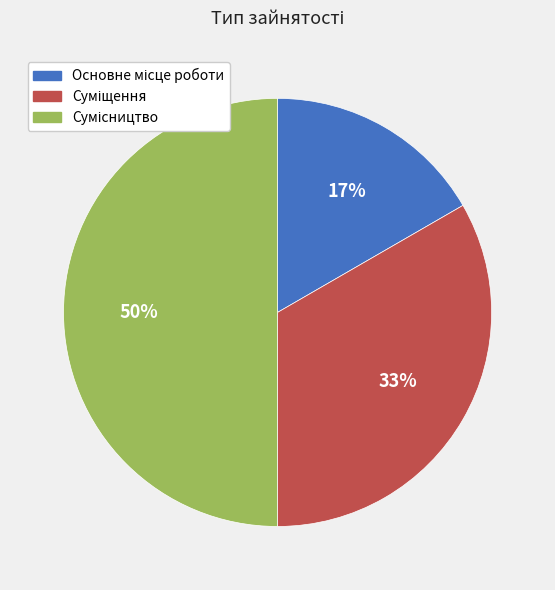

To the nearest percent, what is the difference between the largest and smallest slice percentages?

33%